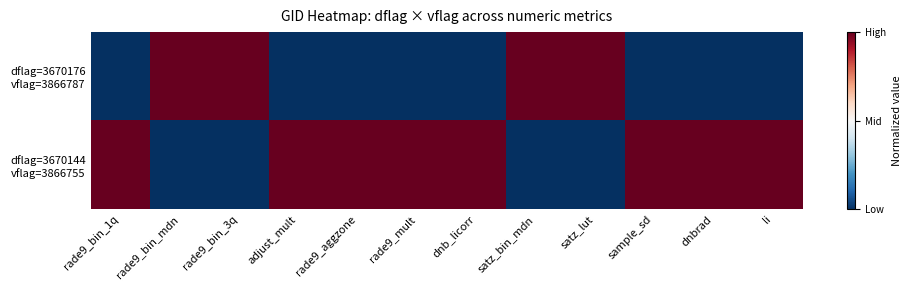

What is the total value across all series at adjust_mult?

1